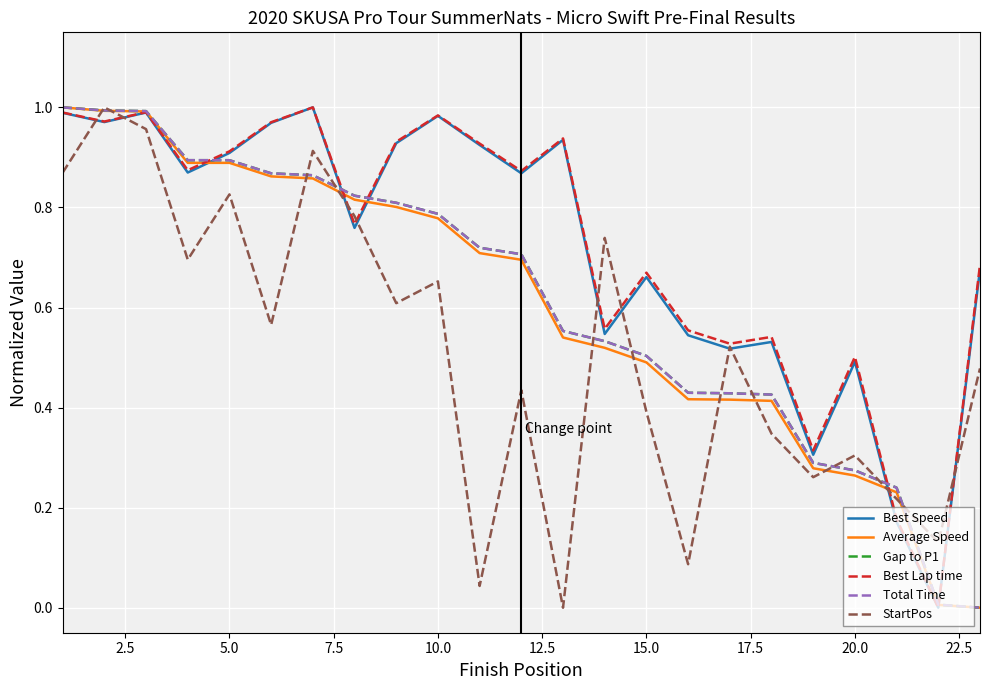

After their last crossing, which series has the higher values: Total Time or StartPos?

StartPos